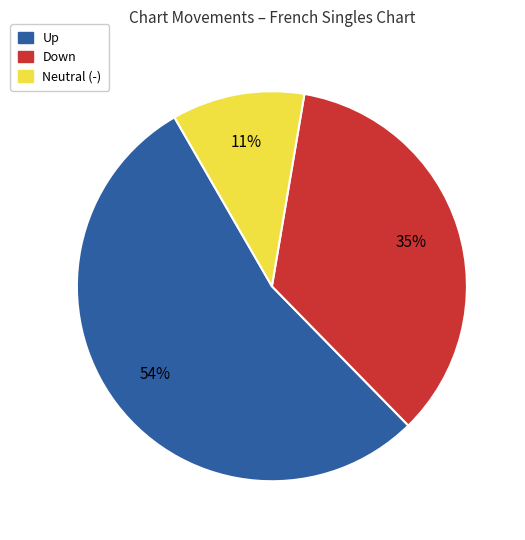

To the nearest percent, what is the average slice percentage?

33%